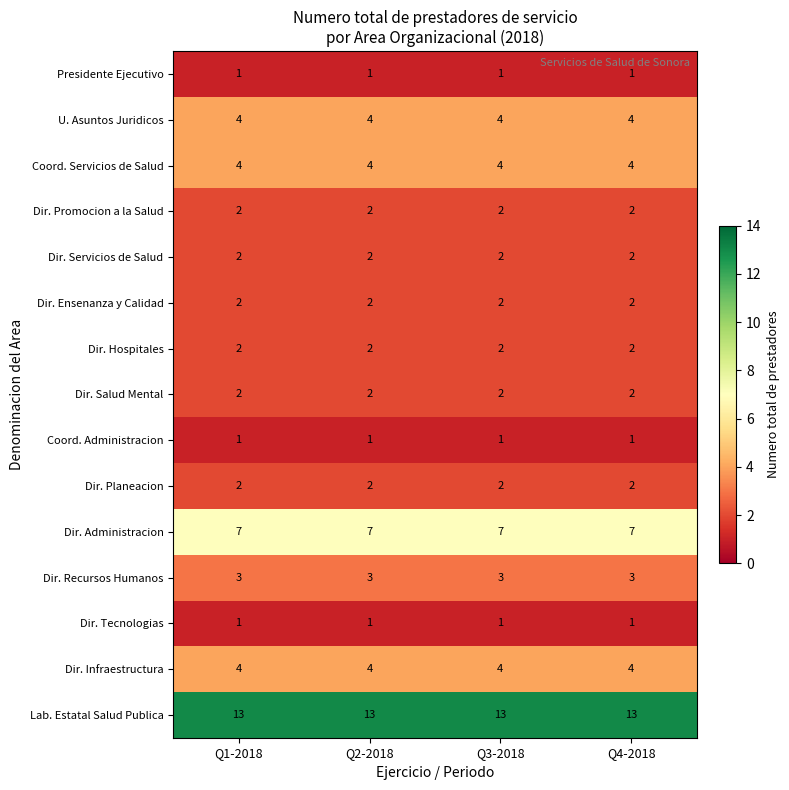

What is the sum of all Dir. Tecnologias values?

4